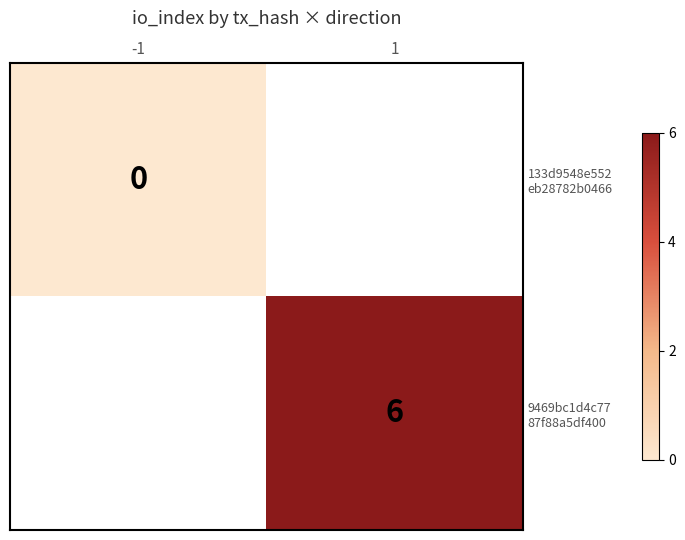

How many positive values does the 9469bc1d4c77 87f88a5df400 series have?

1